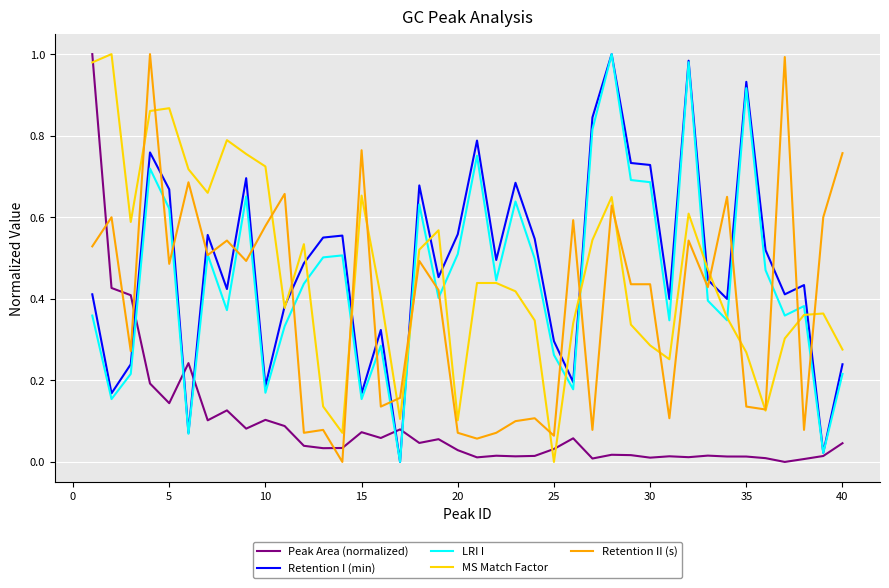

True or false: Retention II (s) and Peak Area (normalized) intersect in this chart.

True